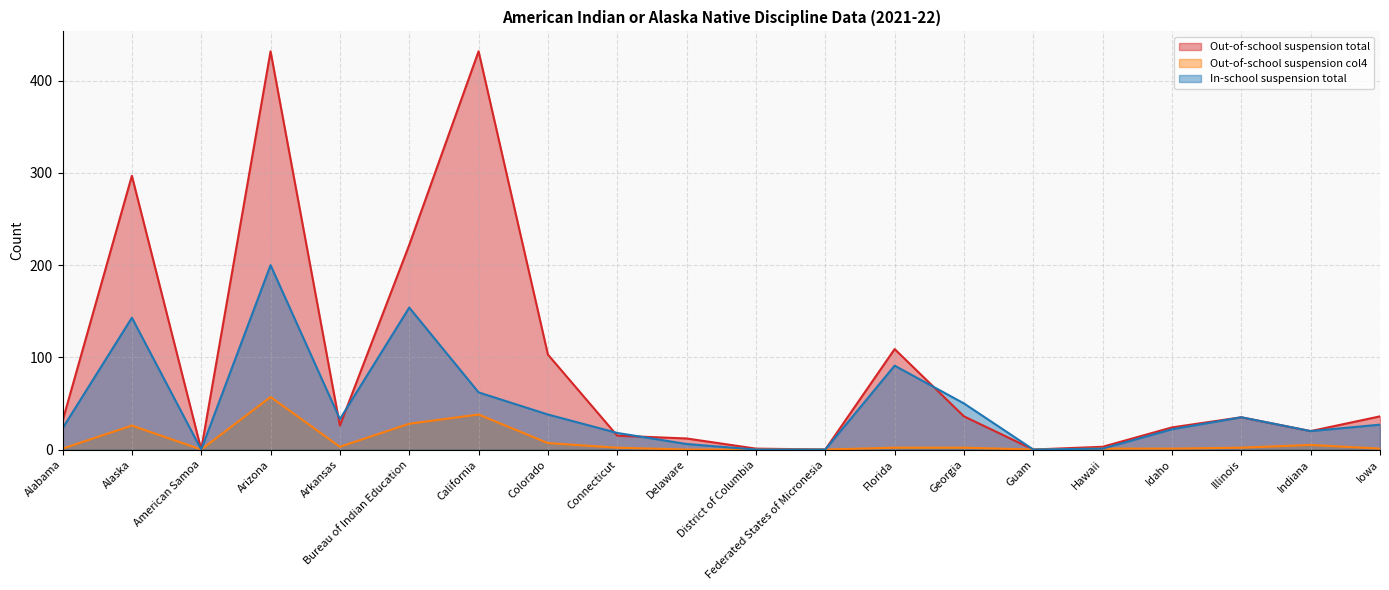

What is the label of the 1st point from the left?

Alabama